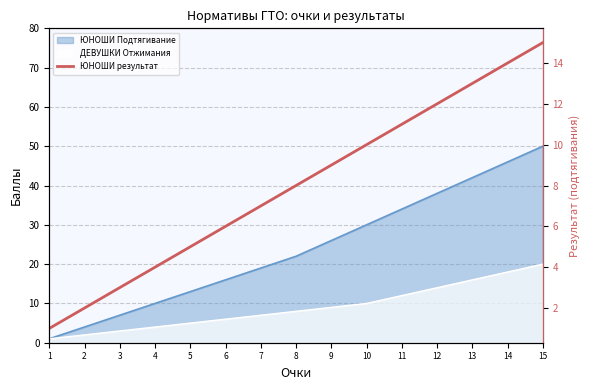

What is the difference between the maximum and minimum values?

14